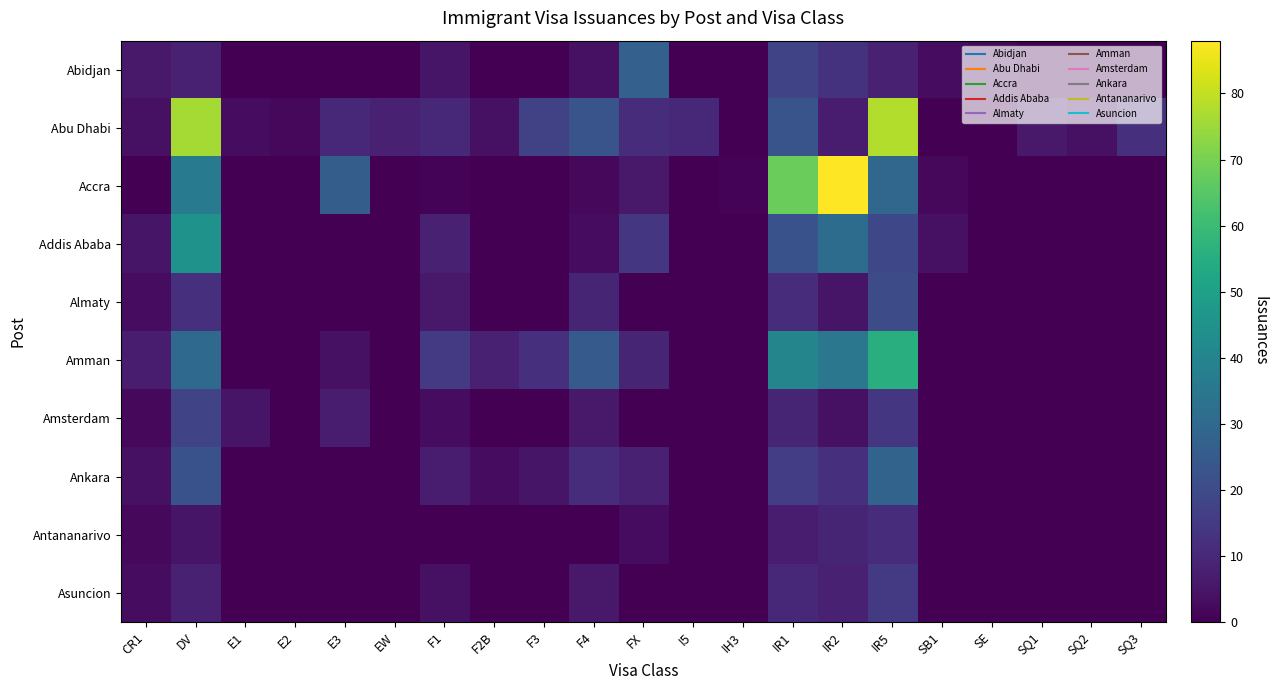

What is the total value across all series at CR1?

36